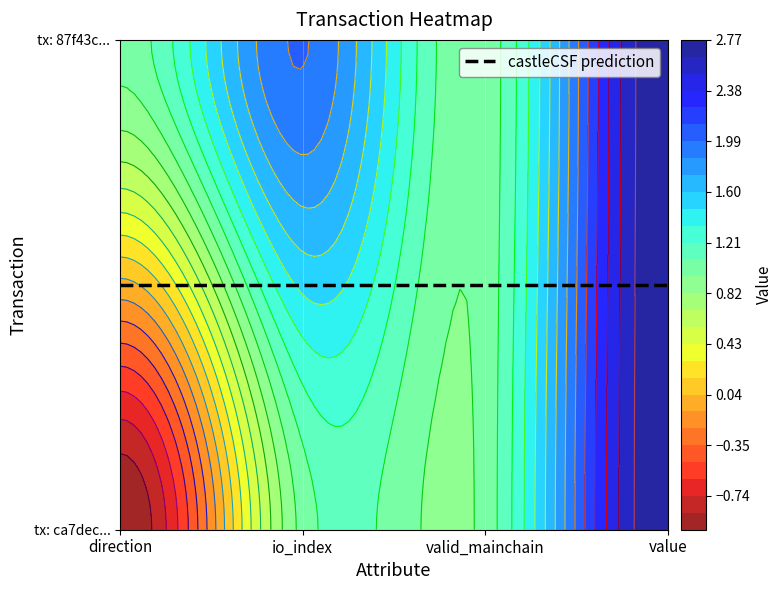

Between direction and io_index, which is larger?

io_index